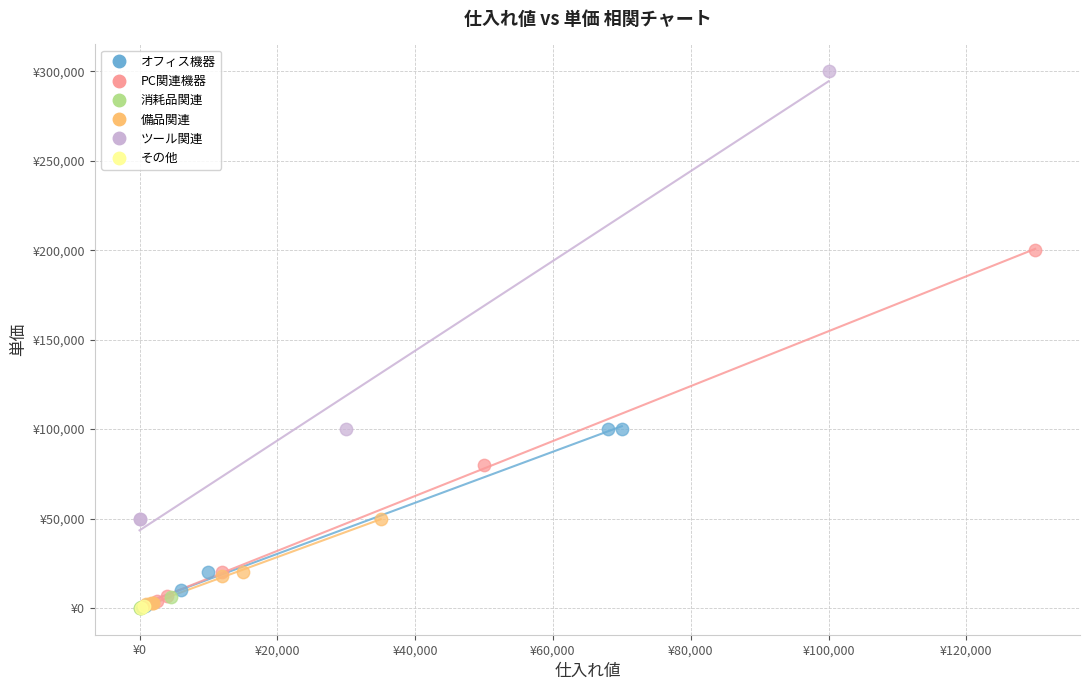

Which series reaches the maximum Y coordinate?

ツール関連